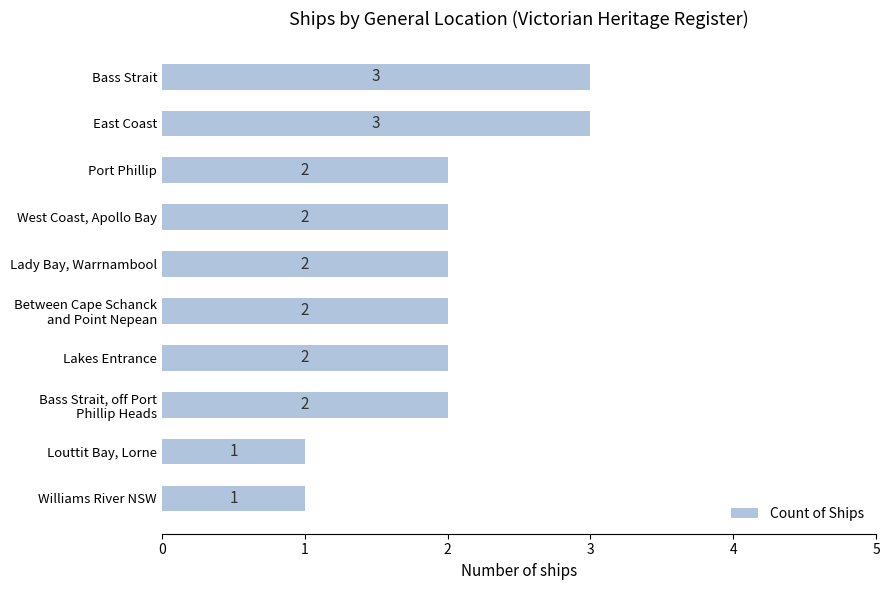

What is the maximum value shown in the chart?

3